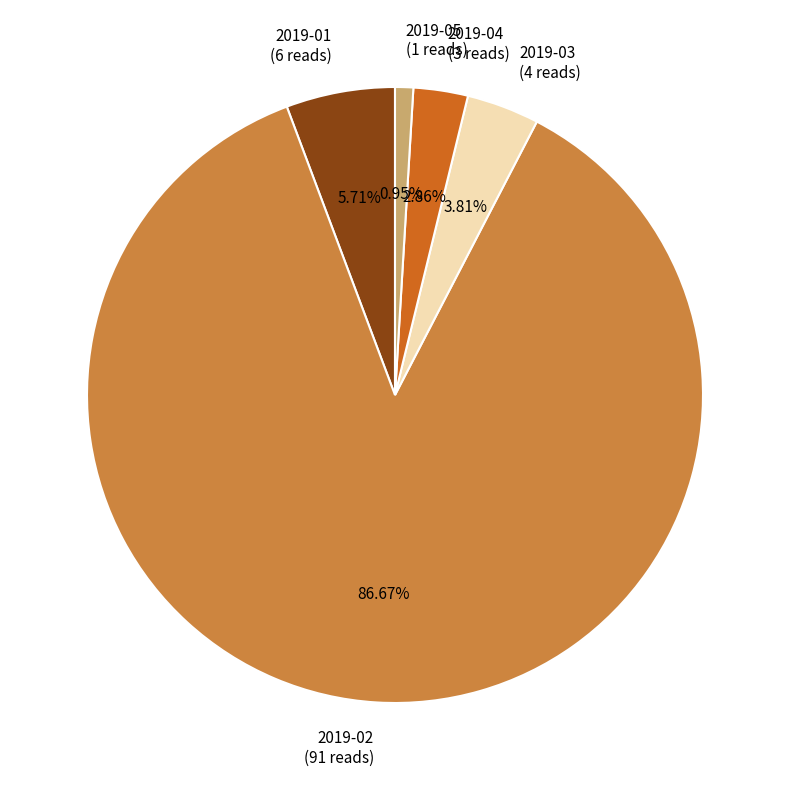

To the nearest percent, what portion does 2019-04 represent?

3%